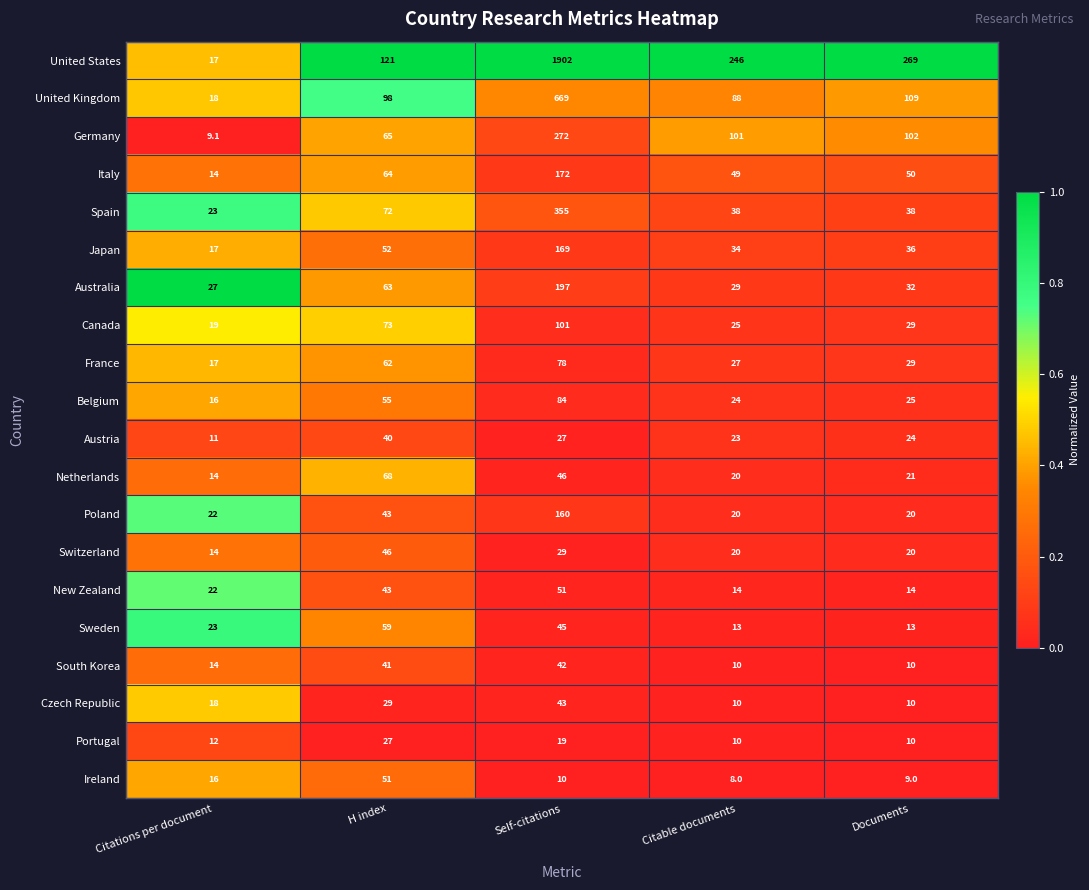

Which series has the largest range (max minus min)?

United States